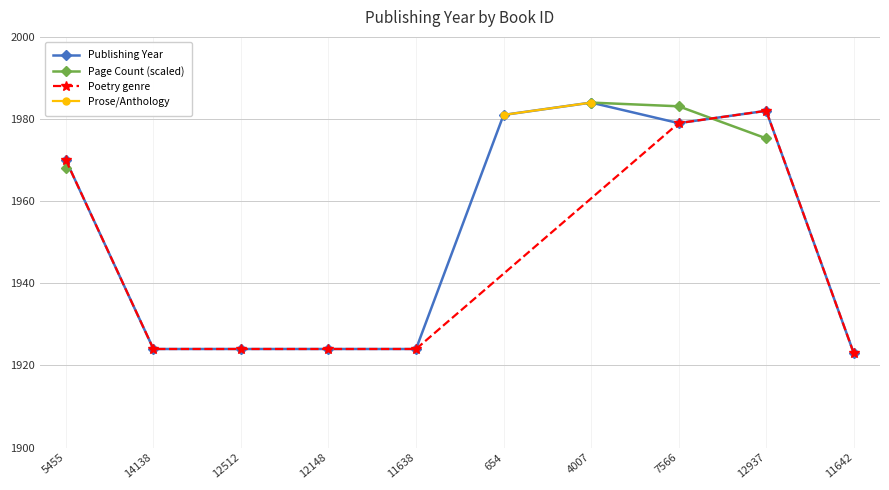

Read the value at 11638.

1924